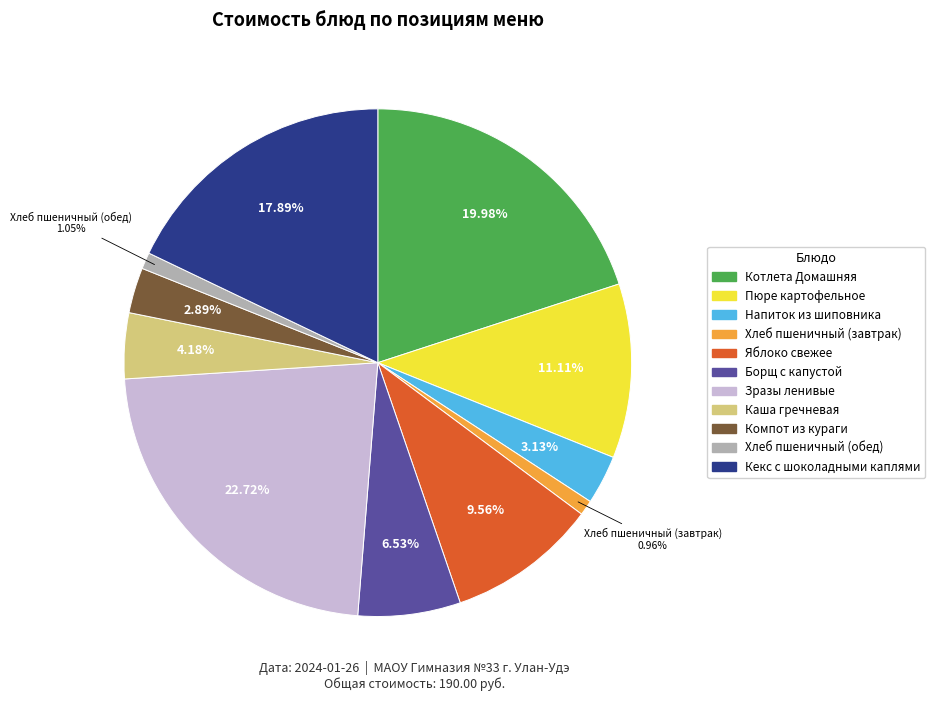

How many segments does this pie chart have?

11